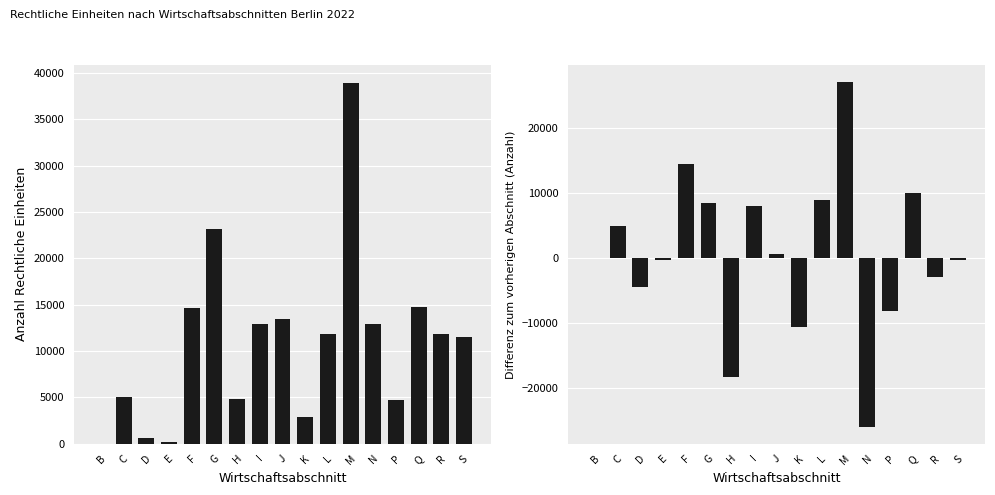

Where is Differenz Rechtliche Einheiten nearest to the value 553?

J